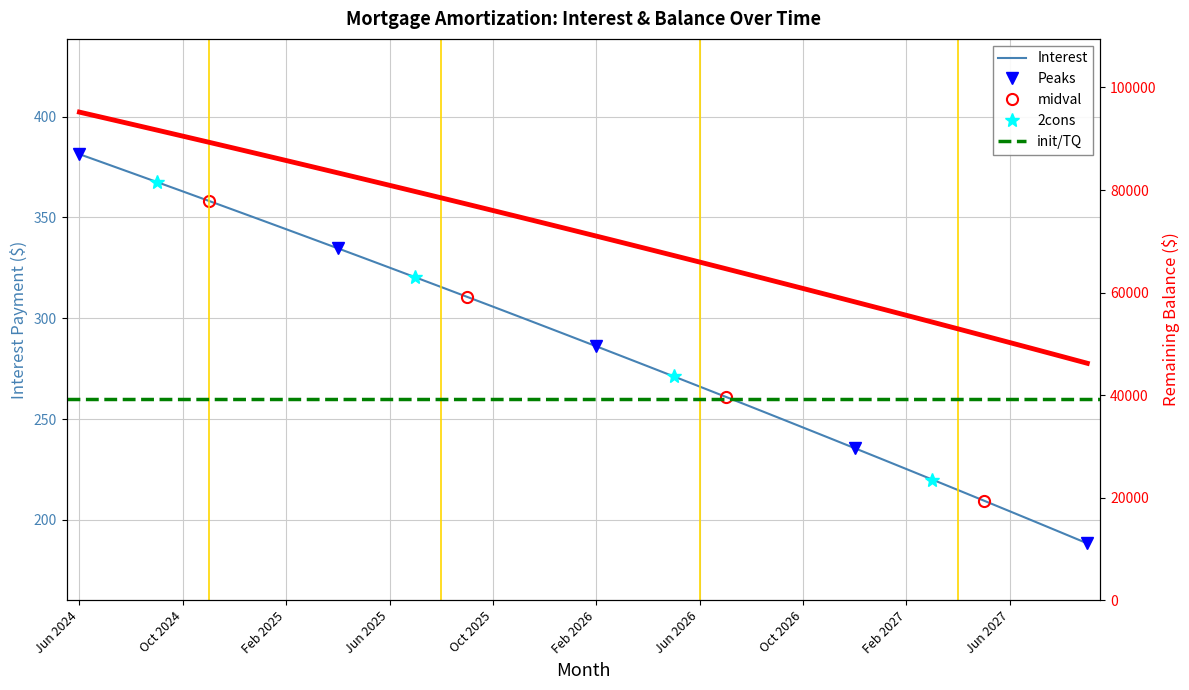

At Feb 2026, list the series in order from largest to smallest.

Balance, Interest